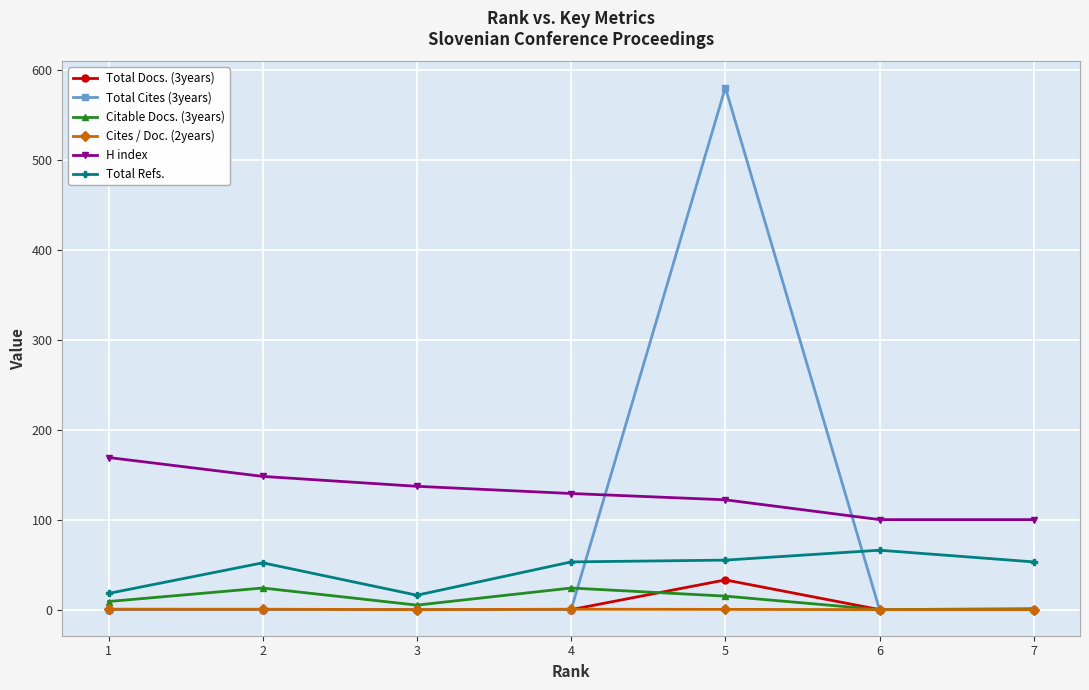

True or false: Total Docs. (3years) and H index cross at least once.

False